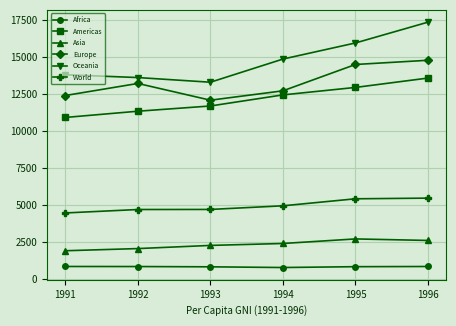

What is the maximum value for Americas?

13571.1